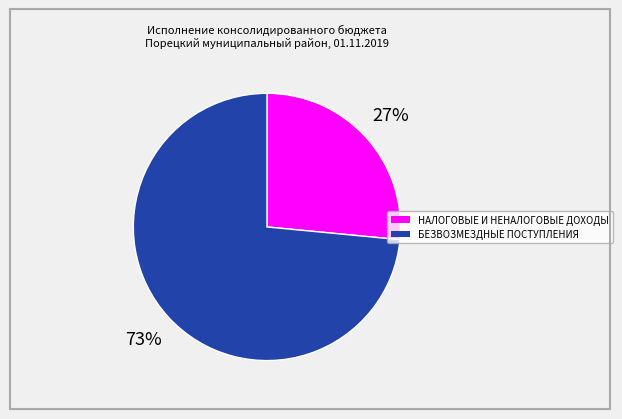

Rank the categories by value from lowest to highest.

НАЛОГОВЫЕ И НЕНАЛОГОВЫЕ ДОХОДЫ, БЕЗВОЗМЕЗДНЫЕ ПОСТУПЛЕНИЯ